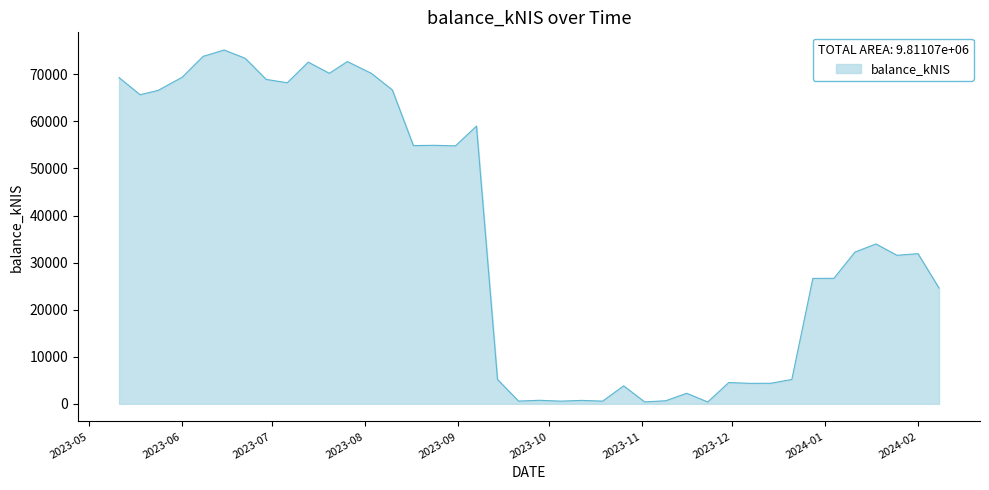

What is the difference between the maximum and minimum values?

74781.9